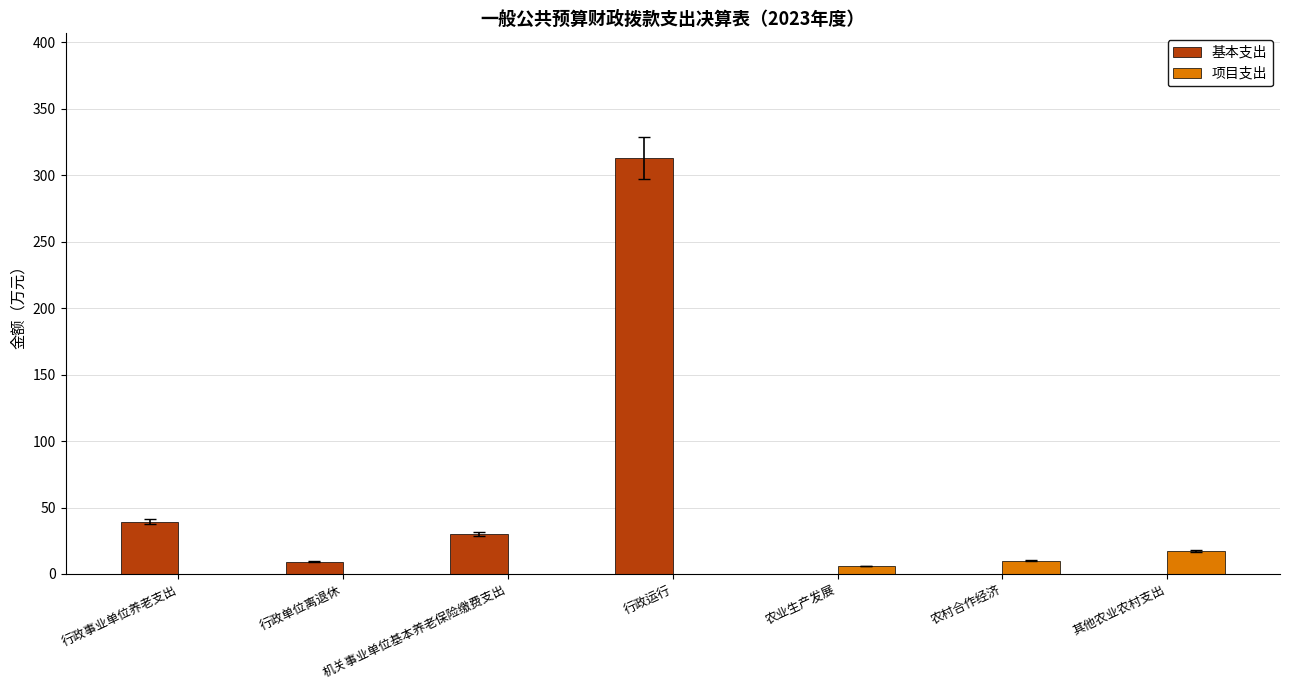

What is the sum of the 基本支出 values at 其他农业农村支出 and 行政运行?

312.9